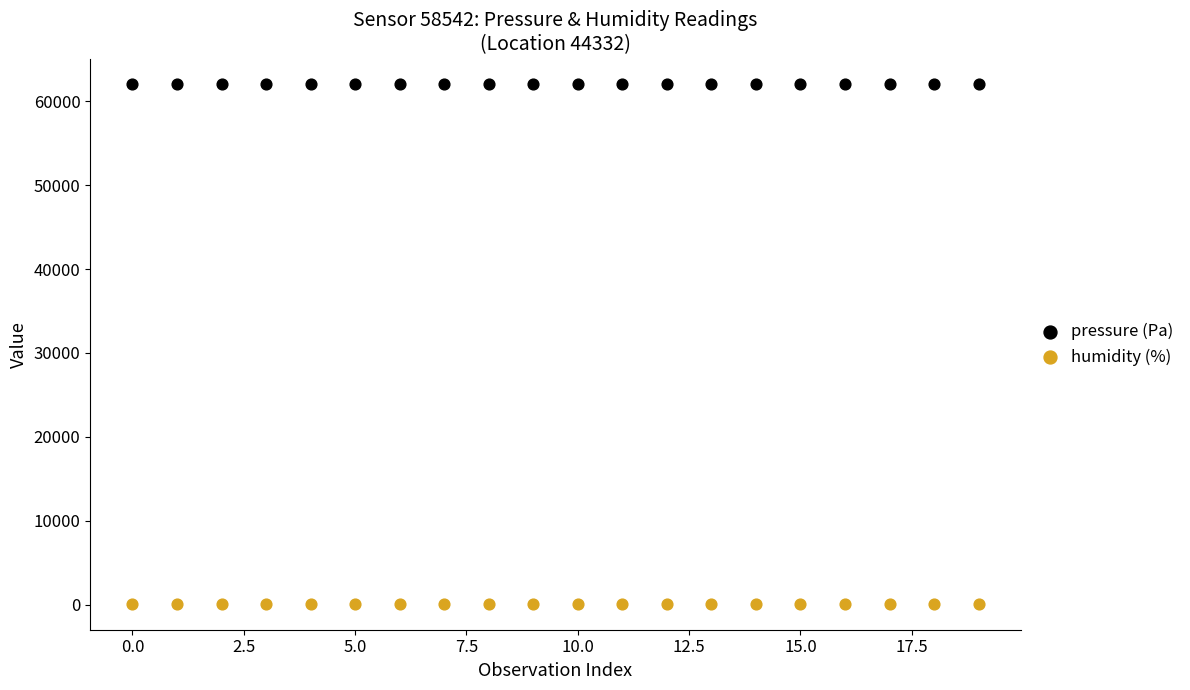

Which series contains the highest Y value?

pressure (Pa)